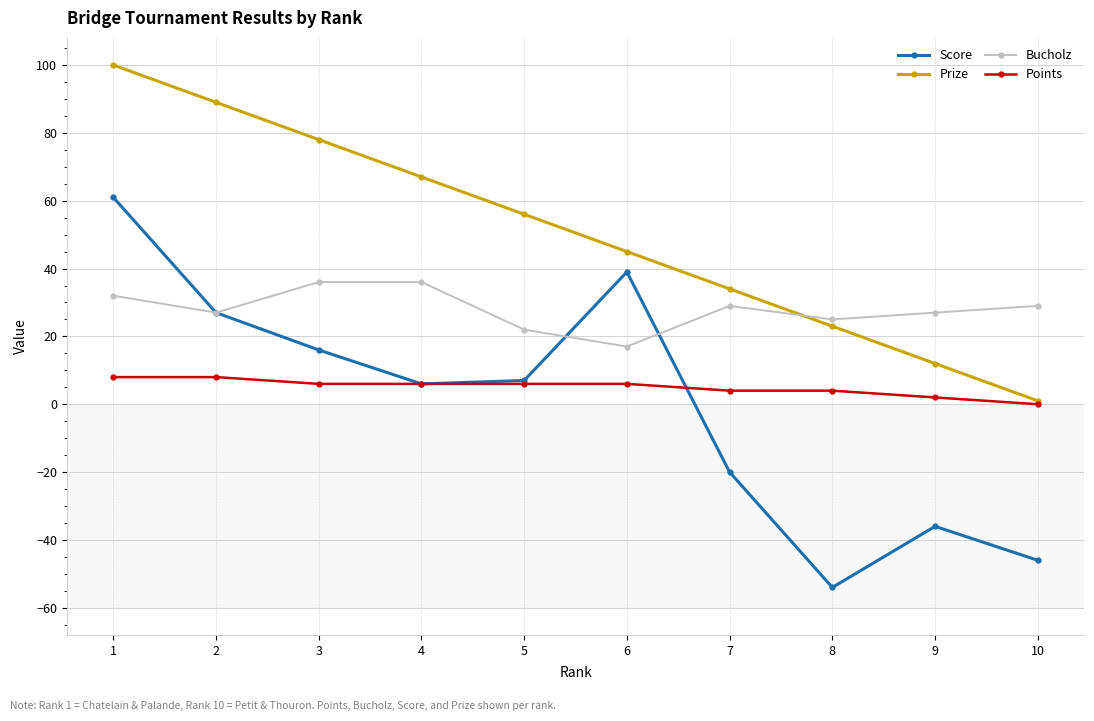

Reading right to left, extract all data points from this chart.

Score: -46	-36	-54	-20	39	7	6	16	27	61
Prize: 1	12	23	34	45	56	67	78	89	100
Bucholz: 29	27	25	29	17	22	36	36	27	32
Points: 0	2	4	4	6	6	6	6	8	8